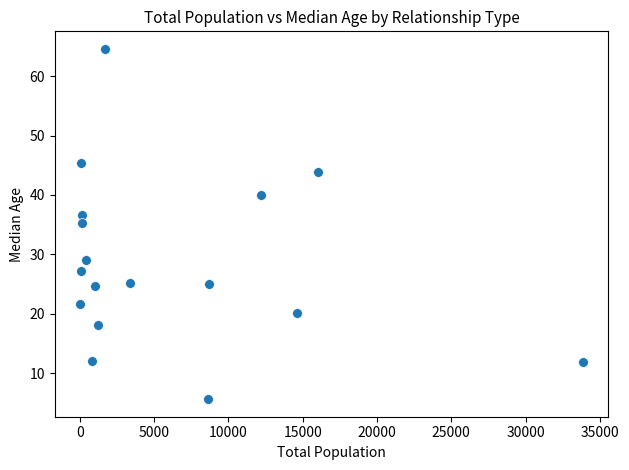

What is the range of X values (max minus min)?

33882.0